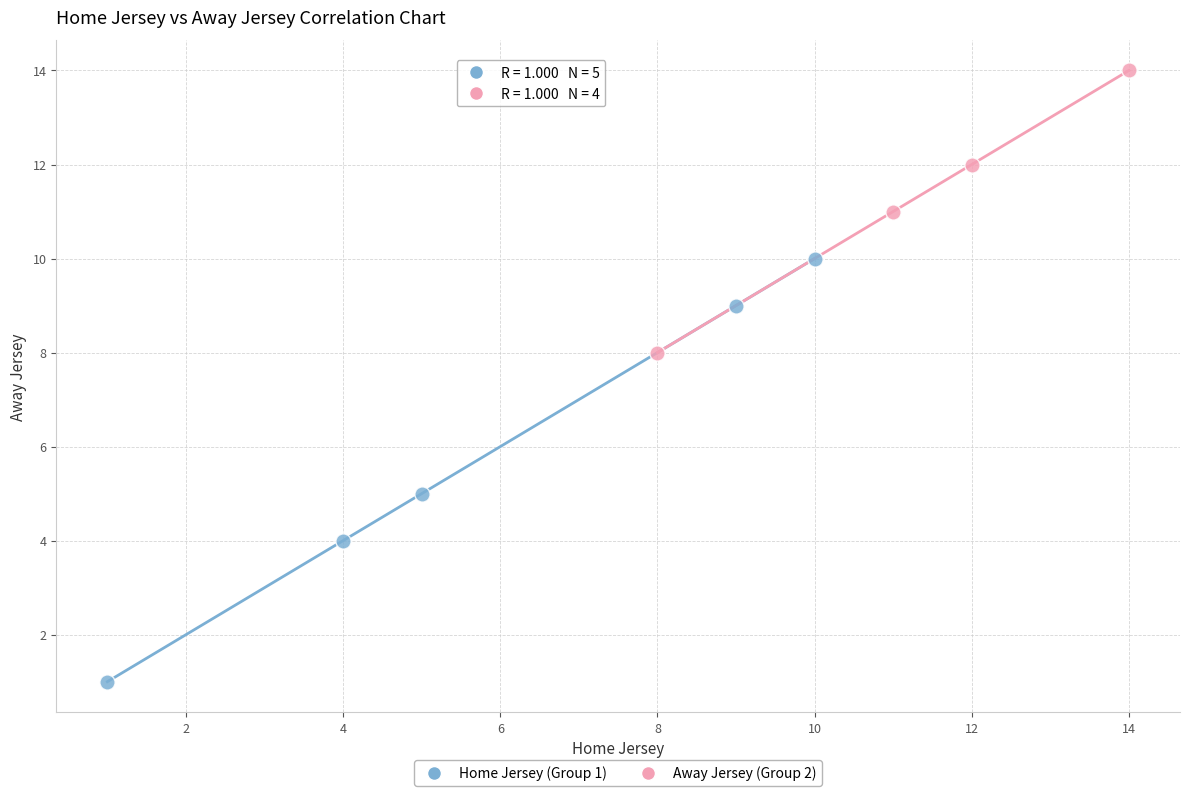

Which series reaches the maximum Y coordinate?

Away Jersey (Group 2)